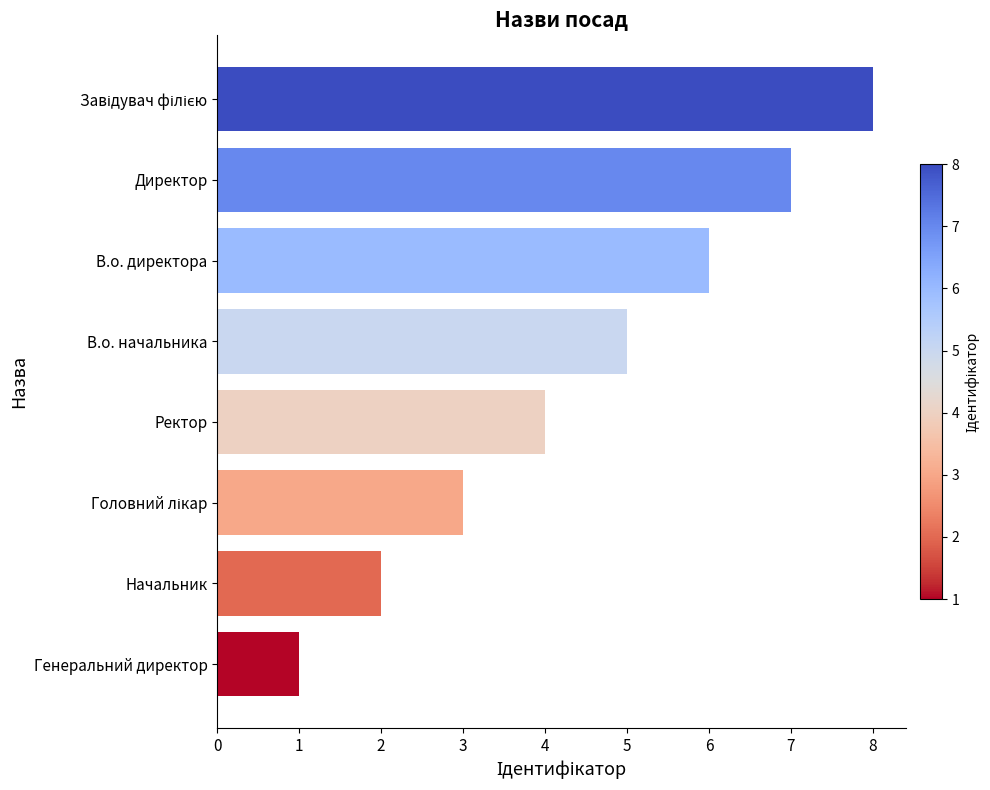

Is it true that the value at Директор is 7?

True